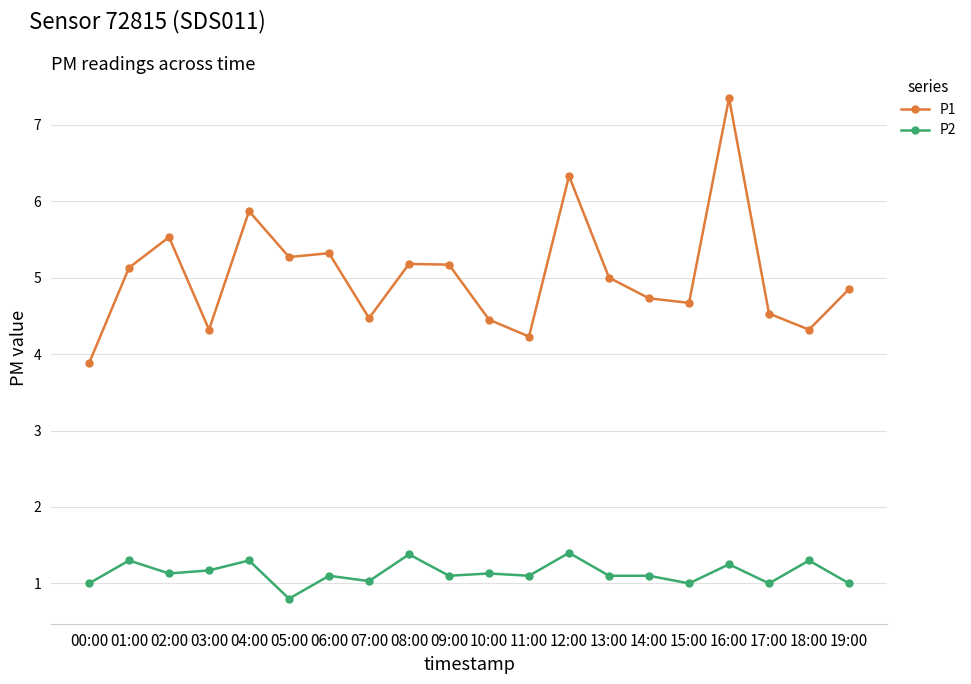

At which category does P1 reach its first local valley?

03:00